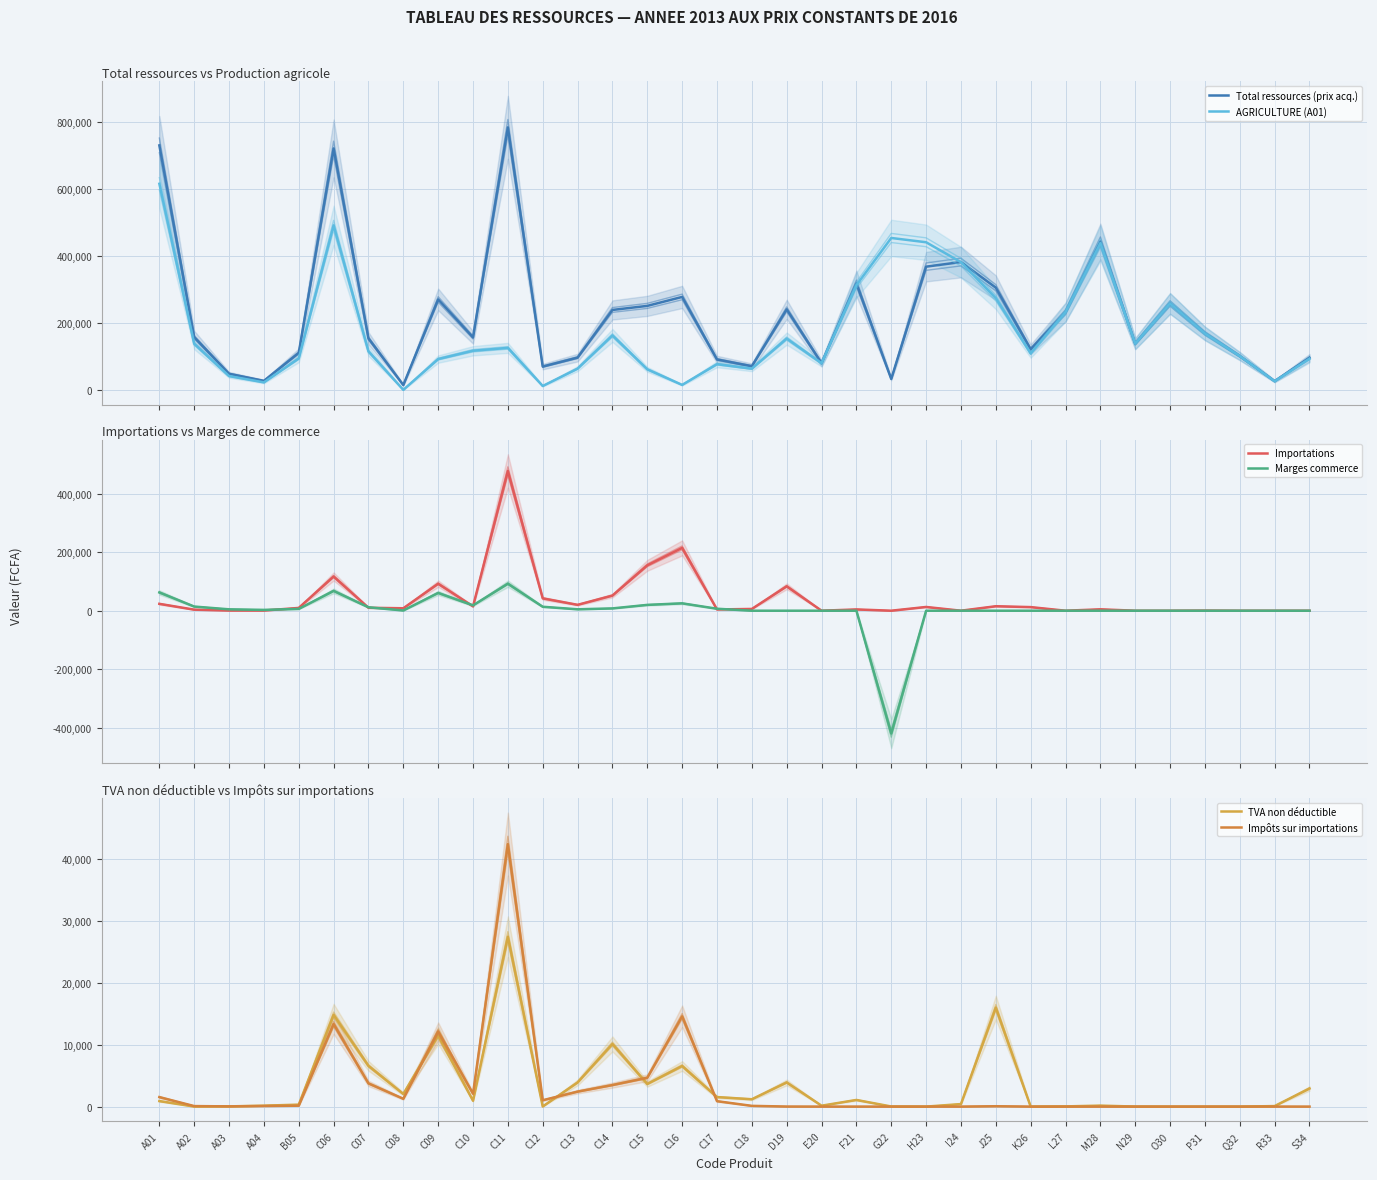

What is the difference between the second highest and minimum values in the Marges commerce series?

487682